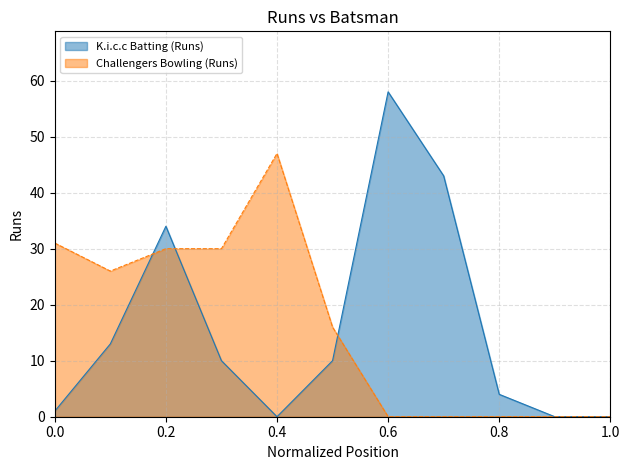

List the series in order of their peak value, highest first.

K.i.c.c Batting (Runs), Challengers Bowling (Runs)